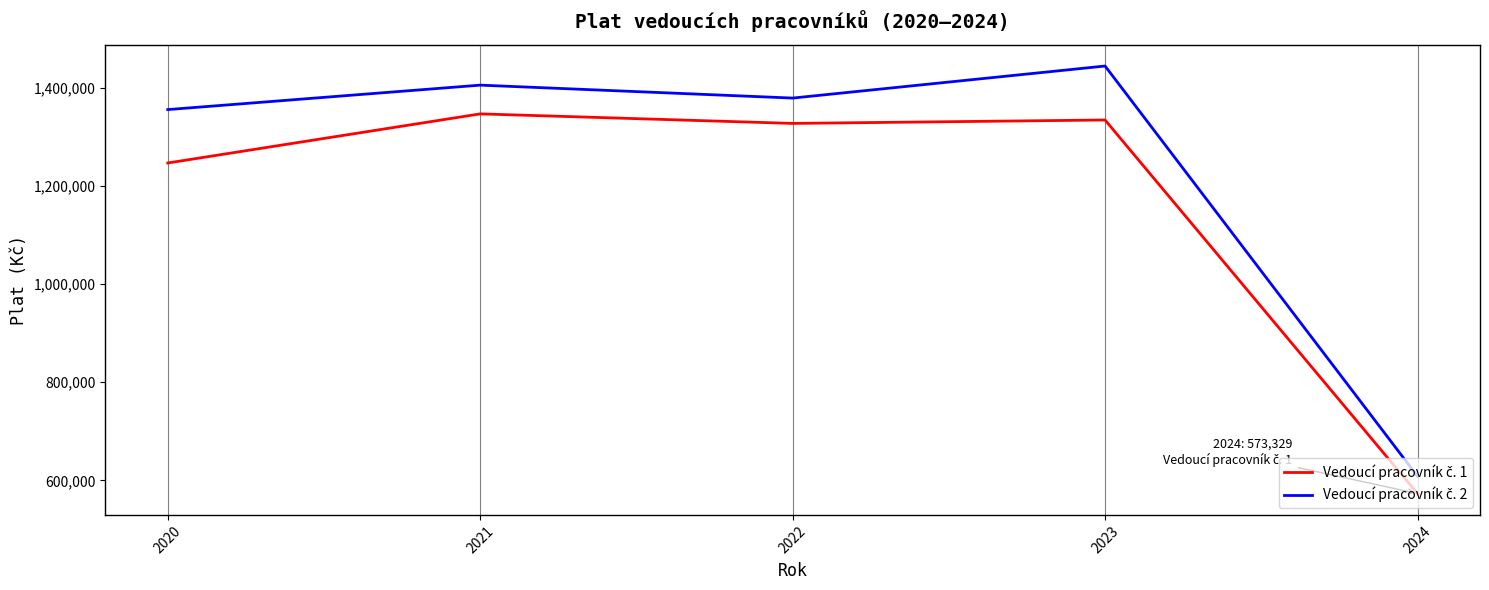

How many lines are shown in the chart?

2